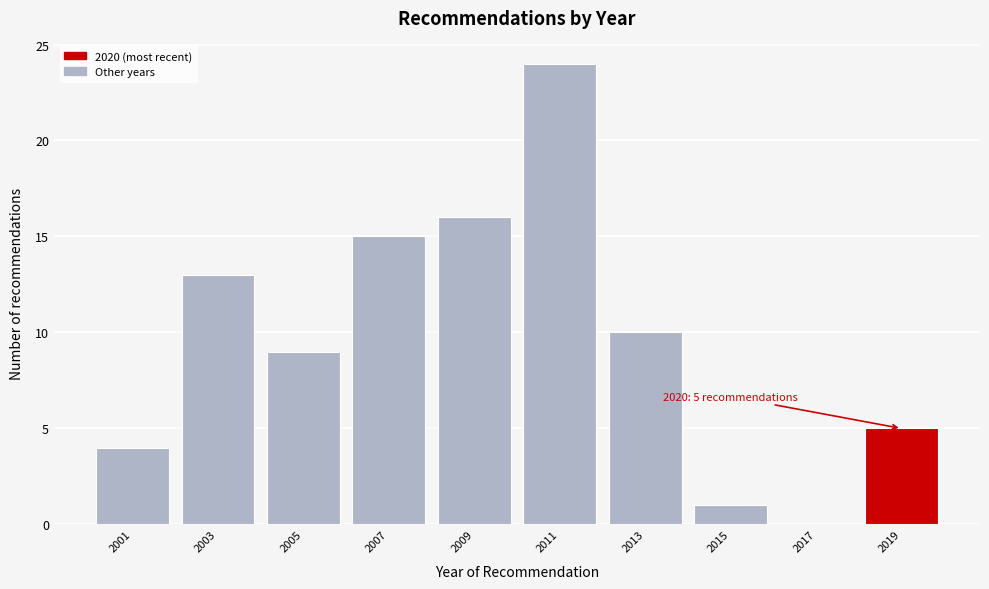

Reading left to right, transcribe all the data shown in this chart.

2001=4	2003=13	2005=9	2007=15	2009=16	2011=24	2013=10	2015=1	2017=0	2019=5